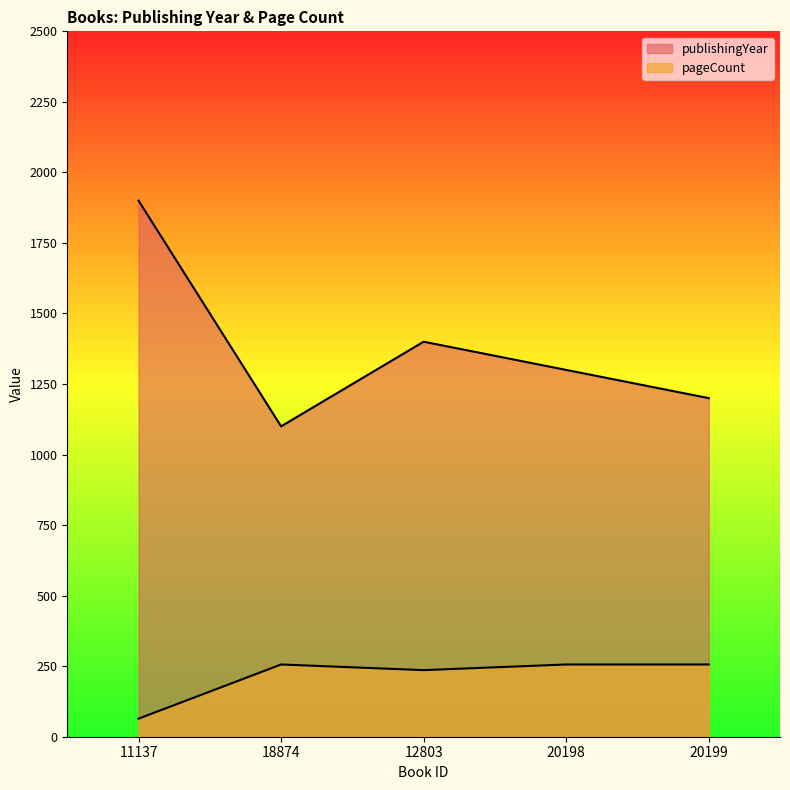

What is the difference between the maximum and minimum values in the publishingYear series?

800.0